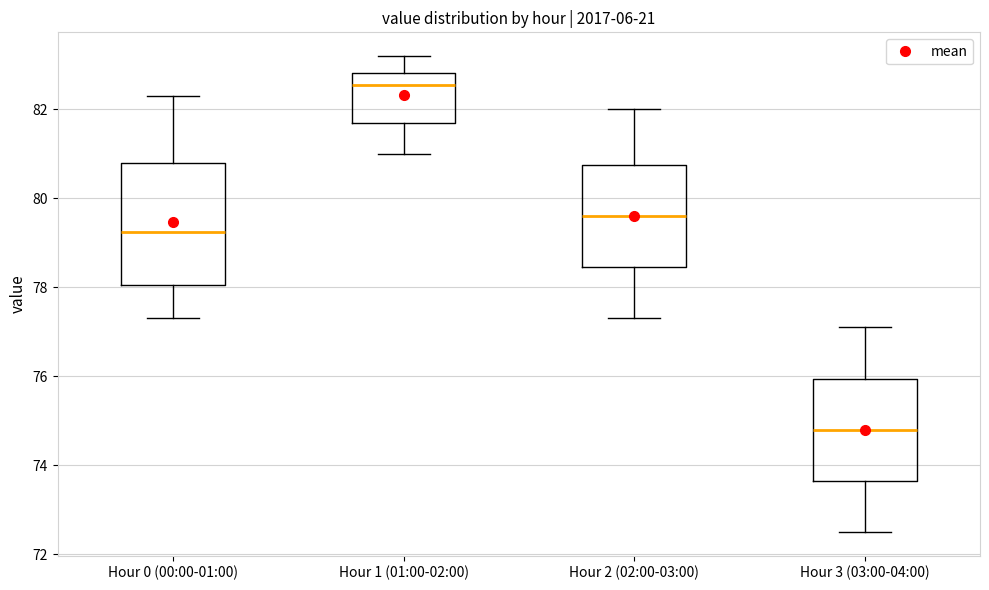

Reading left to right, transcribe this box plot: for each box, give where its median line is, the range the box spans, and where its two whiskers end, as read against the y-axis. The values are not printed on the chart, so give them approximately, as read against the axis.

Hour 0 (00:00-01:00): median 79.2, box 78.0 to 80.8, whiskers 77.4 to 82.4
Hour 1 (01:00-02:00): median 82.6, box 81.8 to 82.8, whiskers 81.0 to 83.2
Hour 2 (02:00-03:00): median 79.6, box 78.4 to 80.8, whiskers 77.4 to 82.0
Hour 3 (03:00-04:00): median 74.8, box 73.6 to 76.0, whiskers 72.6 to 77.2